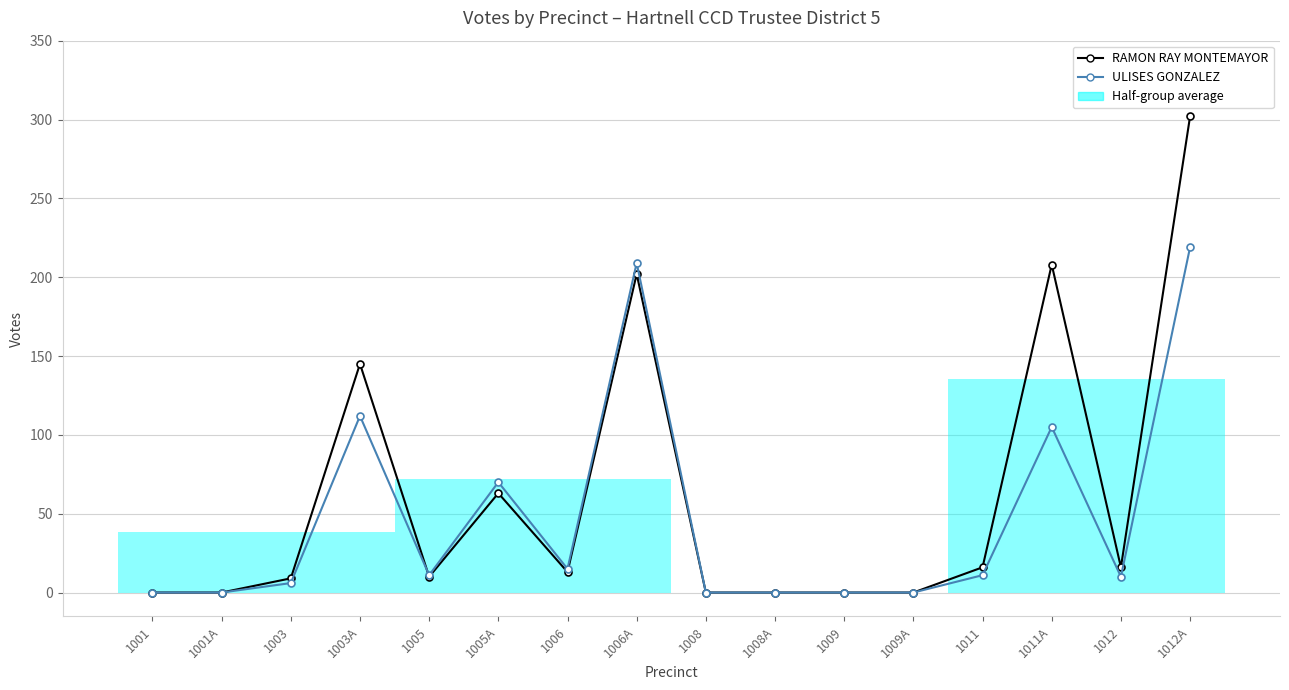

How many interior local valleys does the ULISES GONZALEZ series have?

3